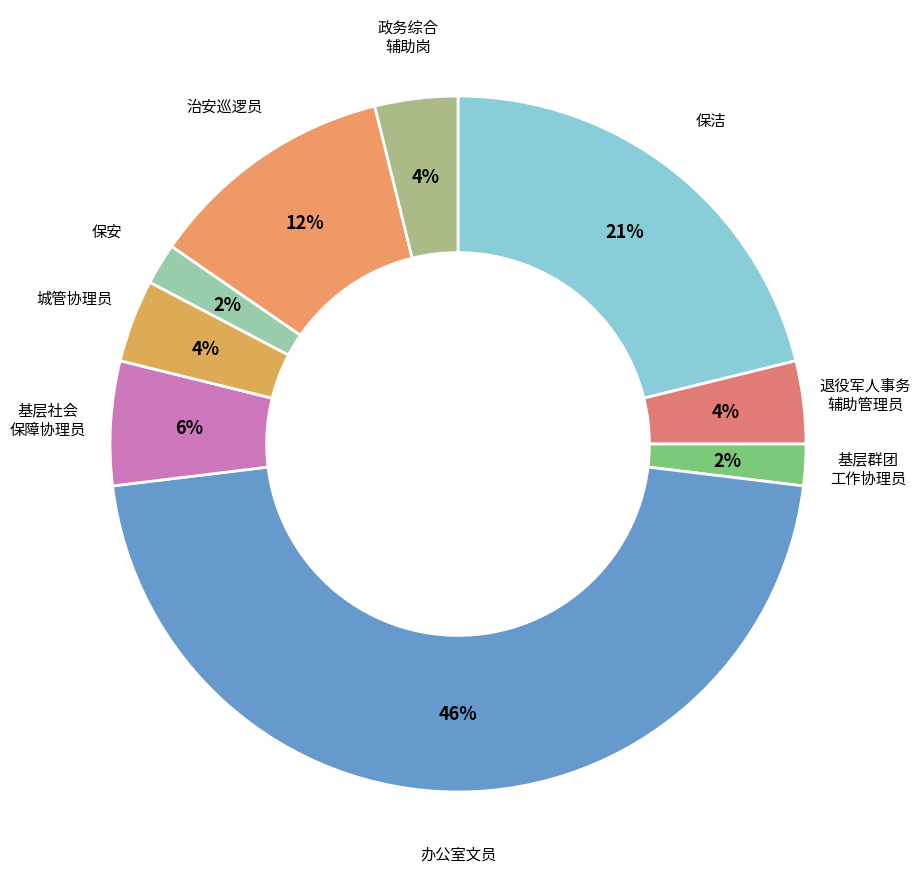

Is there any slice that represents more than half of the pie?

No